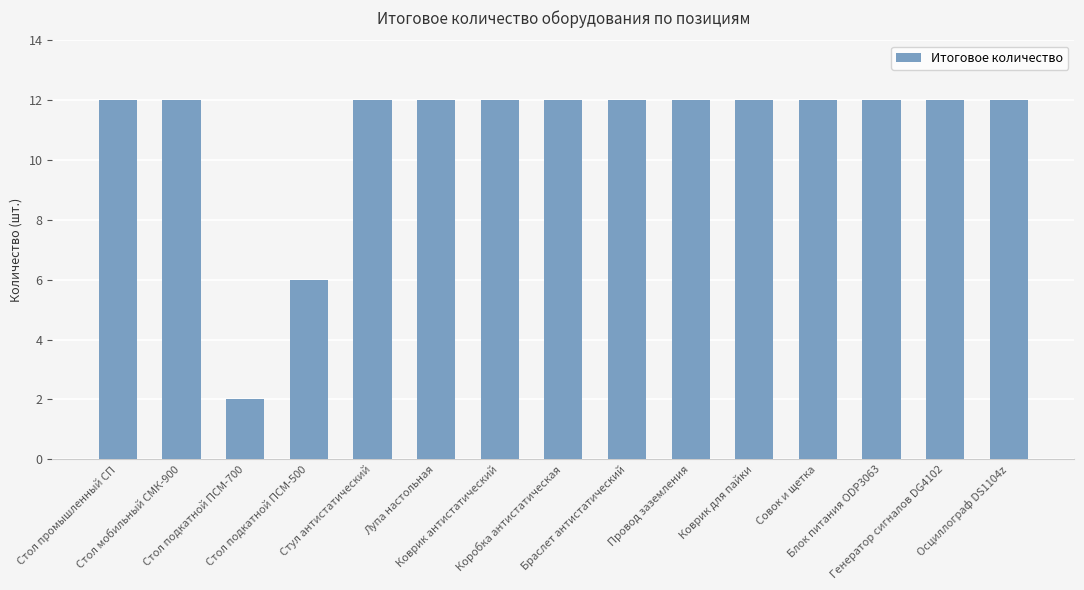

What is the label of the 9th bar from the left?

Браслет антистатический